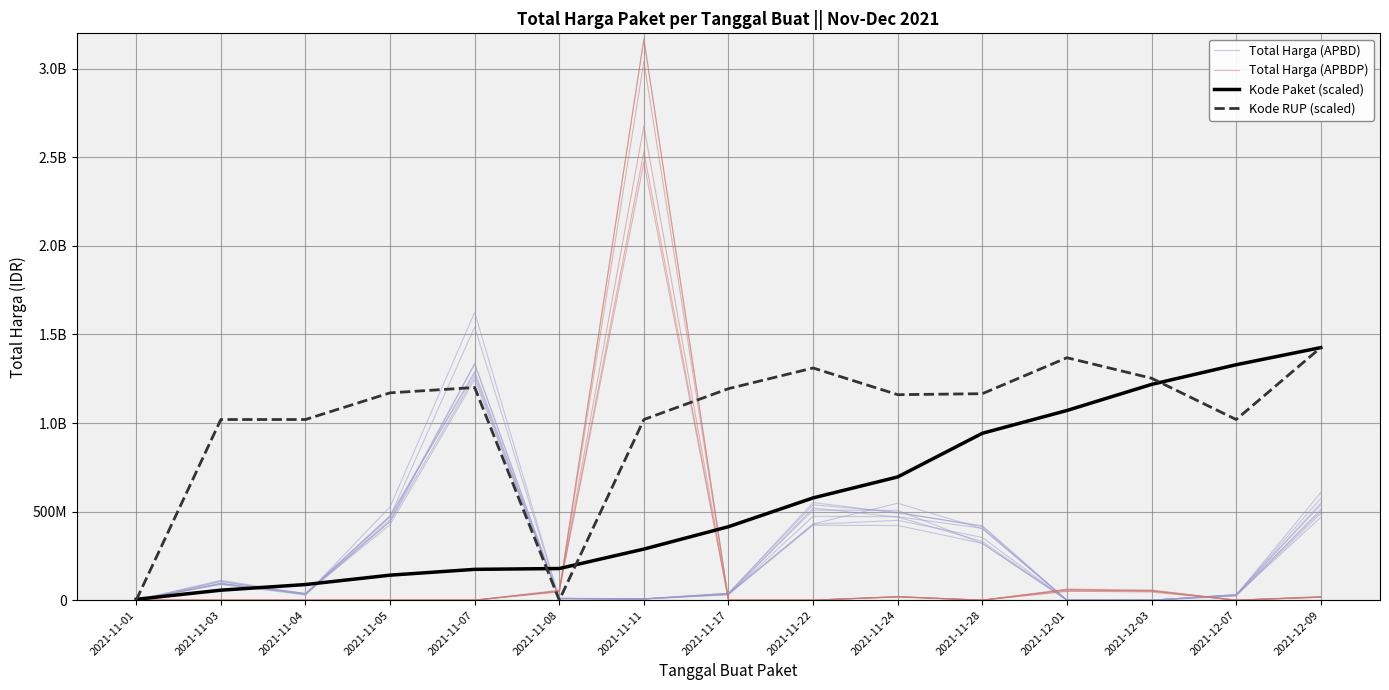

The Total Harga (APBDP) series shows 51471472.6 at 2021-12-01. True or false?

True